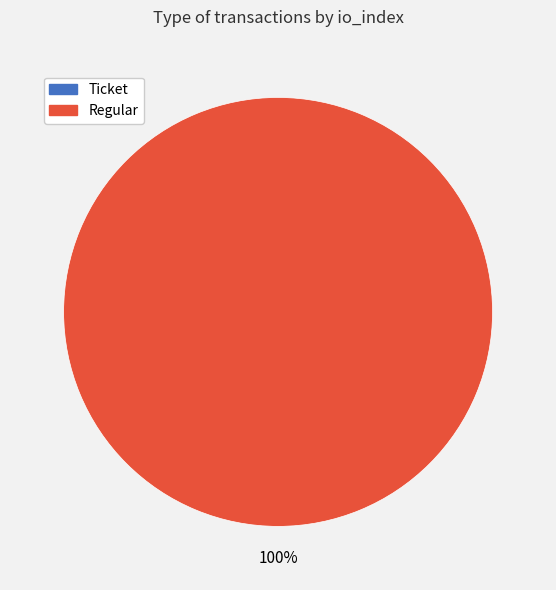

Rank the categories by value from highest to lowest.

Regular, Ticket